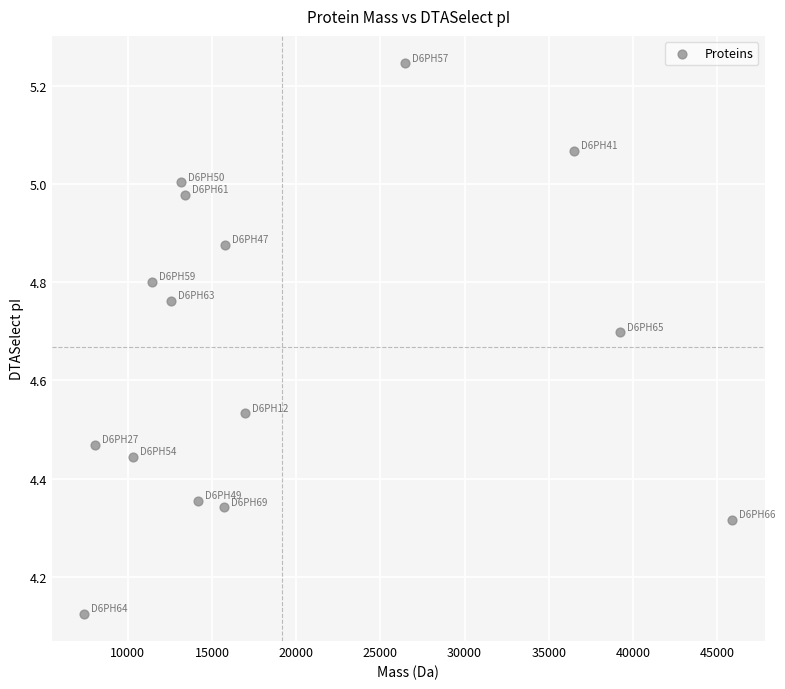

What is the range of Y values (max minus min)?

1.1